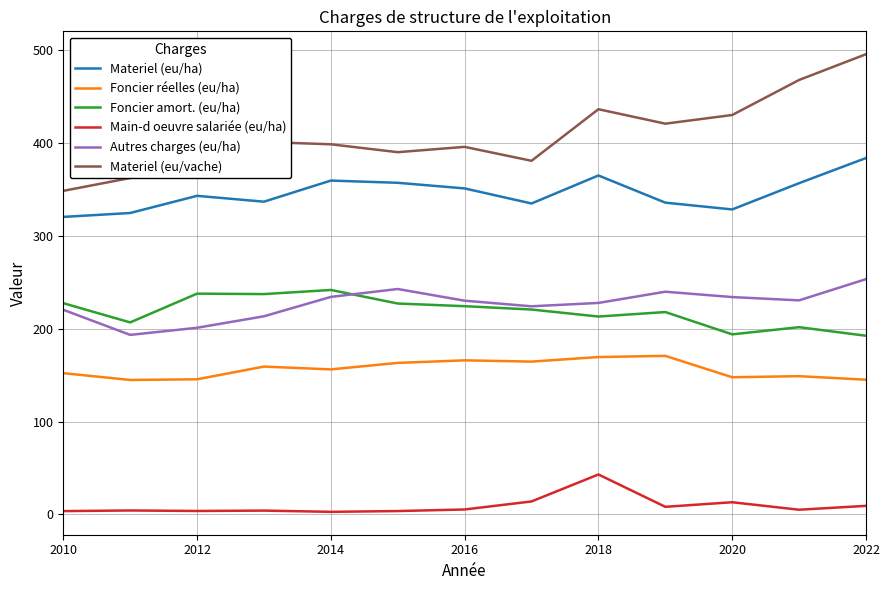

What is the maximum value for Autres charges (eu/ha)?

253.5